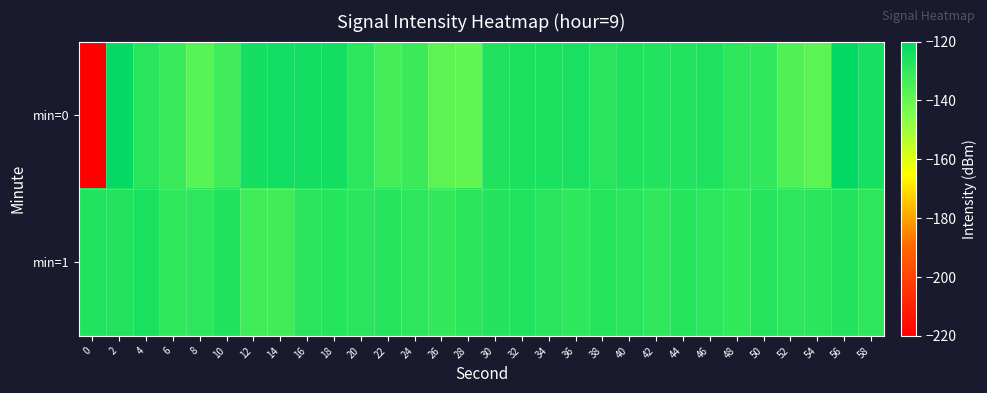

Reading right to left, what are all the values shown in this chart?

min=0: 58=-124.8	56=-120.6	54=-138.0	52=-136.0	50=-129.8	48=-129.2	46=-126.2	44=-127.0	42=-127.0	40=-126.3	38=-128.0	36=-125.3	34=-125.6	32=-125.7	30=-126.5	28=-139.3	26=-138.5	24=-131.8	22=-133.7	20=-128.9	18=-123.9	16=-124.1	14=-123.6	12=-124.4	10=-132.8	8=-137.5	6=-131.8	4=-128.4	2=-121.5	0=-219.7
min=1: 58=-129.0	56=-127.4	54=-128.6	52=-129.3	50=-127.7	48=-130.1	46=-128.9	44=-127.5	42=-129.8	40=-128.2	38=-127.6	36=-129.4	34=-128.1	32=-126.9	30=-127.3	28=-128.7	26=-130.2	24=-129.1	22=-127.8	20=-128.5	18=-127.4	16=-128.3	14=-133.2	12=-132.9	10=-126.5	8=-129.2	6=-129.9	4=-125.4	2=-127.2	0=-127.0